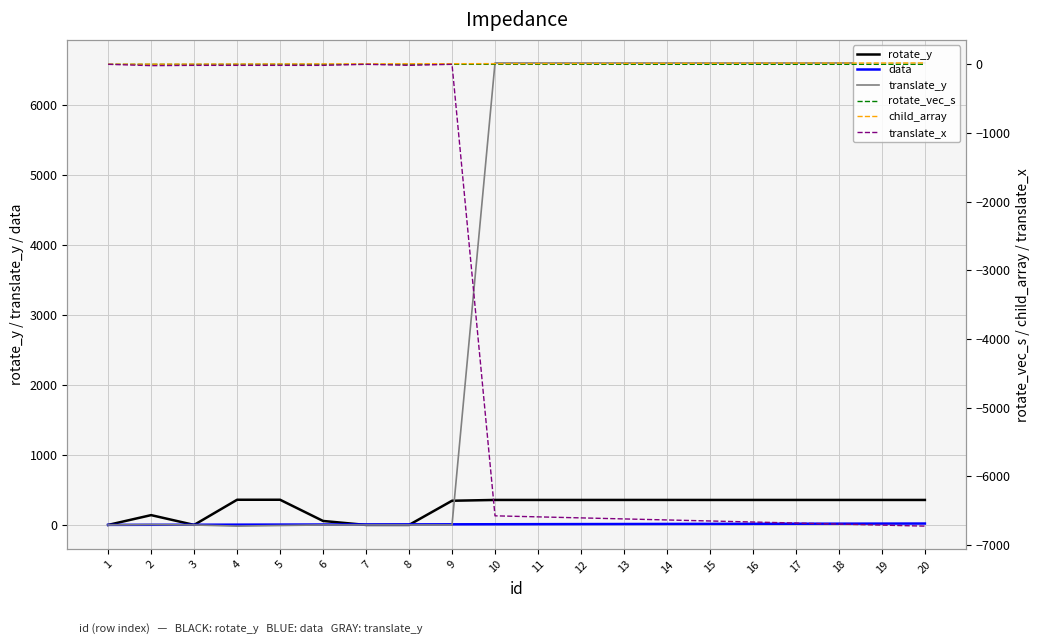

What is the difference between the maximum and minimum values in the child_array series?

19.0